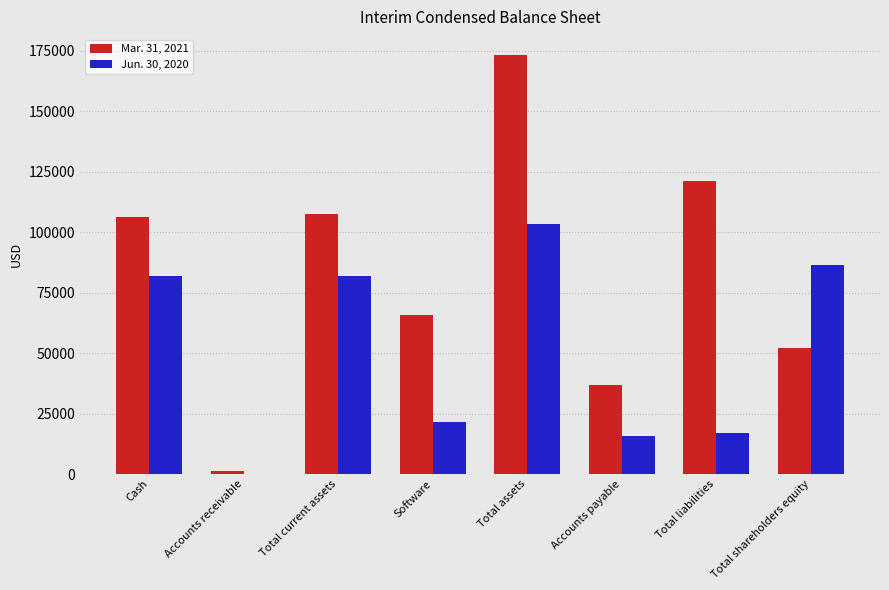

At which category is the sum across all series the highest?

Total assets